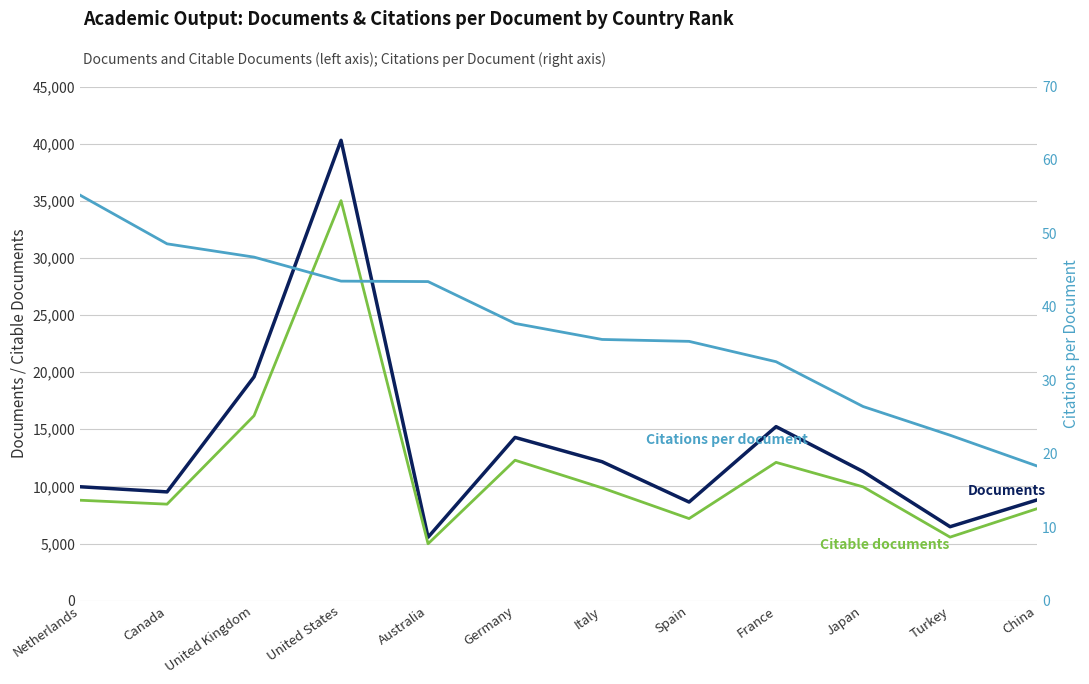

Is it true that Citations per document equals 16.2 at Canada?

False